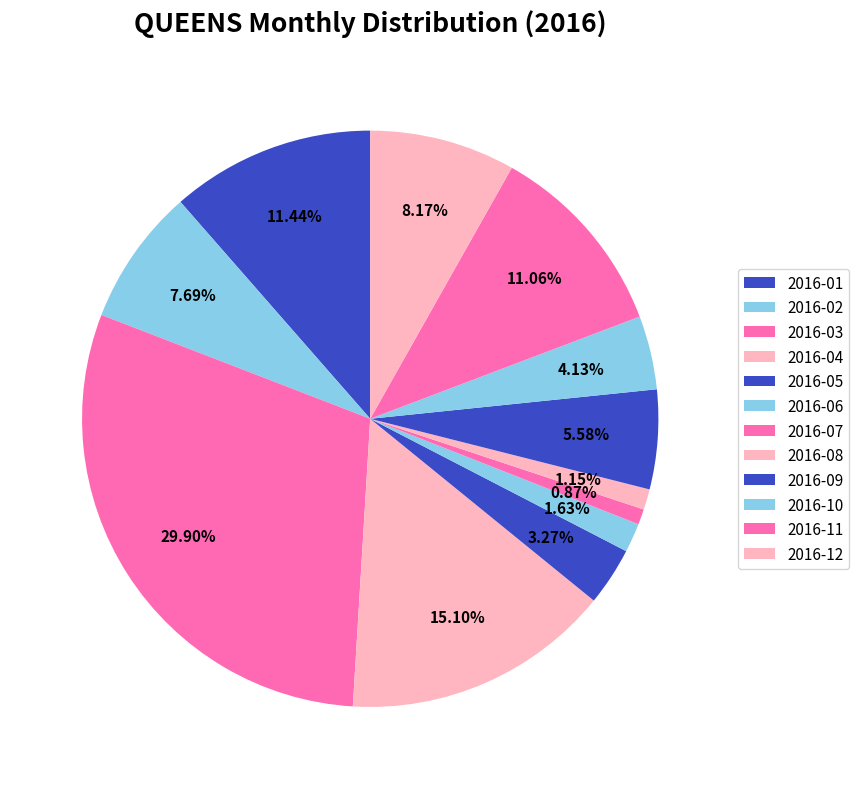

Does any single category account for the majority?

No